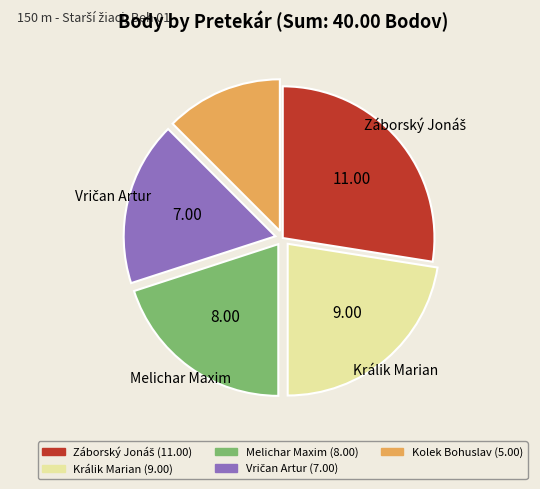

Is there any slice that represents more than half of the pie?

No